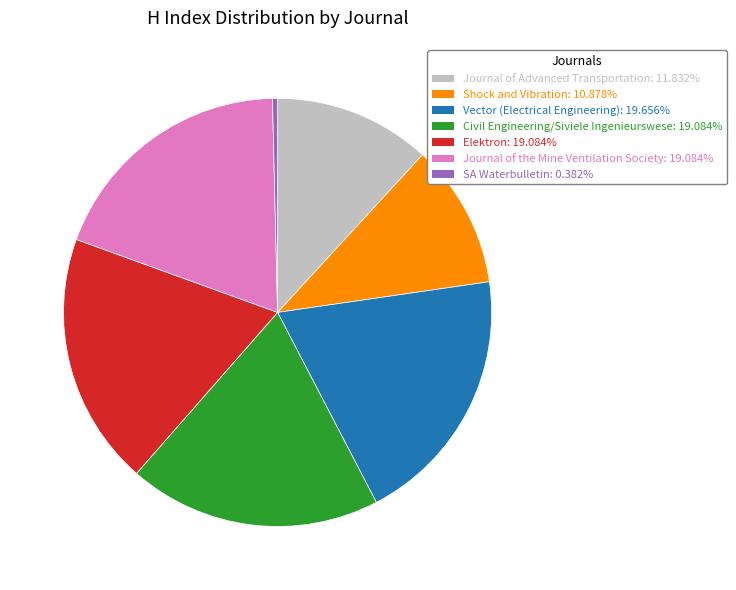

Combined, do Journal of the Mine Ventilation Society and Civil Engineering/Siviele Ingenieurswese account for over 50%?

No